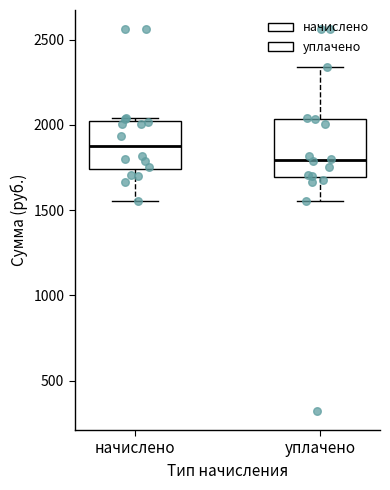

Reading left to right, transcribe this box plot: for each box, give where its median line is, the range the box spans, and where its two whiskers end, as read against the y-axis. The values are not printed on the chart, so give them approximately, as read against the axis.

начислено: median 1900, box 1750 to 2000, whiskers 1550 to 2050
уплачено: median 1800, box 1700 to 2050, whiskers 1550 to 2350